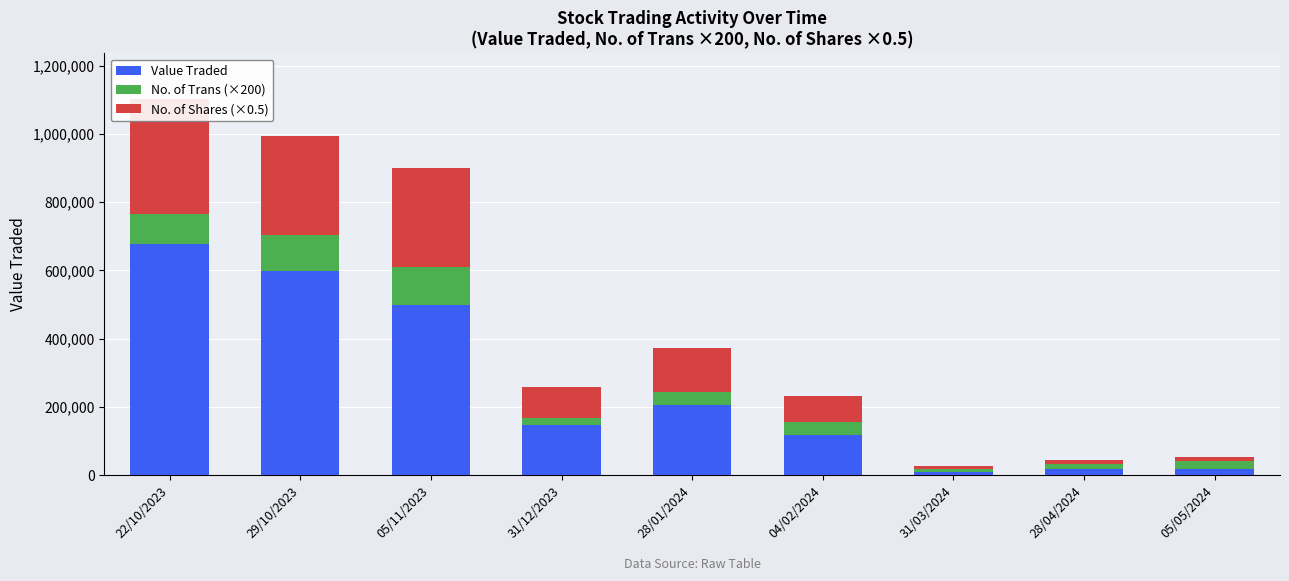

How many distinct data groups are displayed?

3